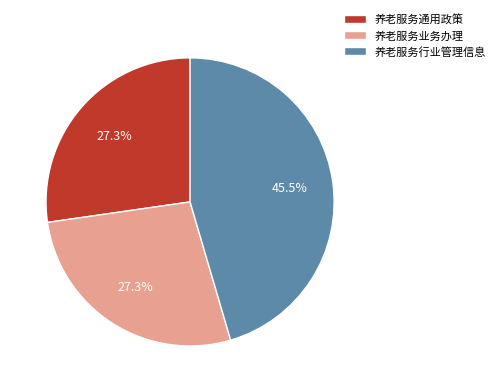

What is the largest slice in the pie chart?

养老服务行业管理信息